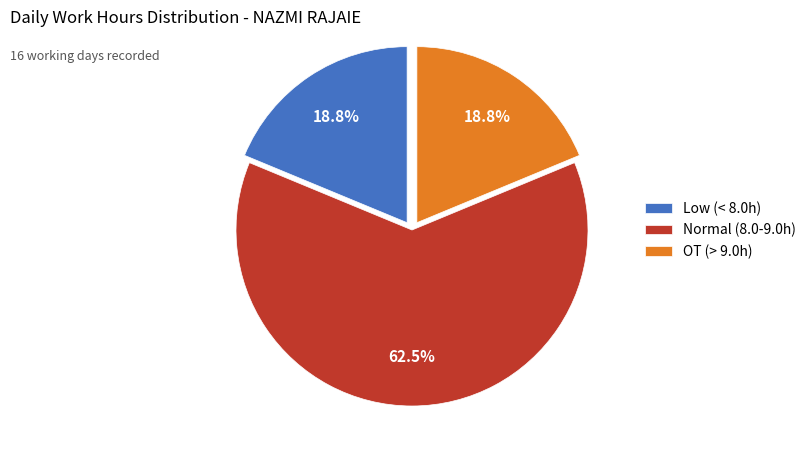

Approximately how many times larger is the value at Normal (8.0-9.0h) compared to OT (> 9.0h)?

3.3